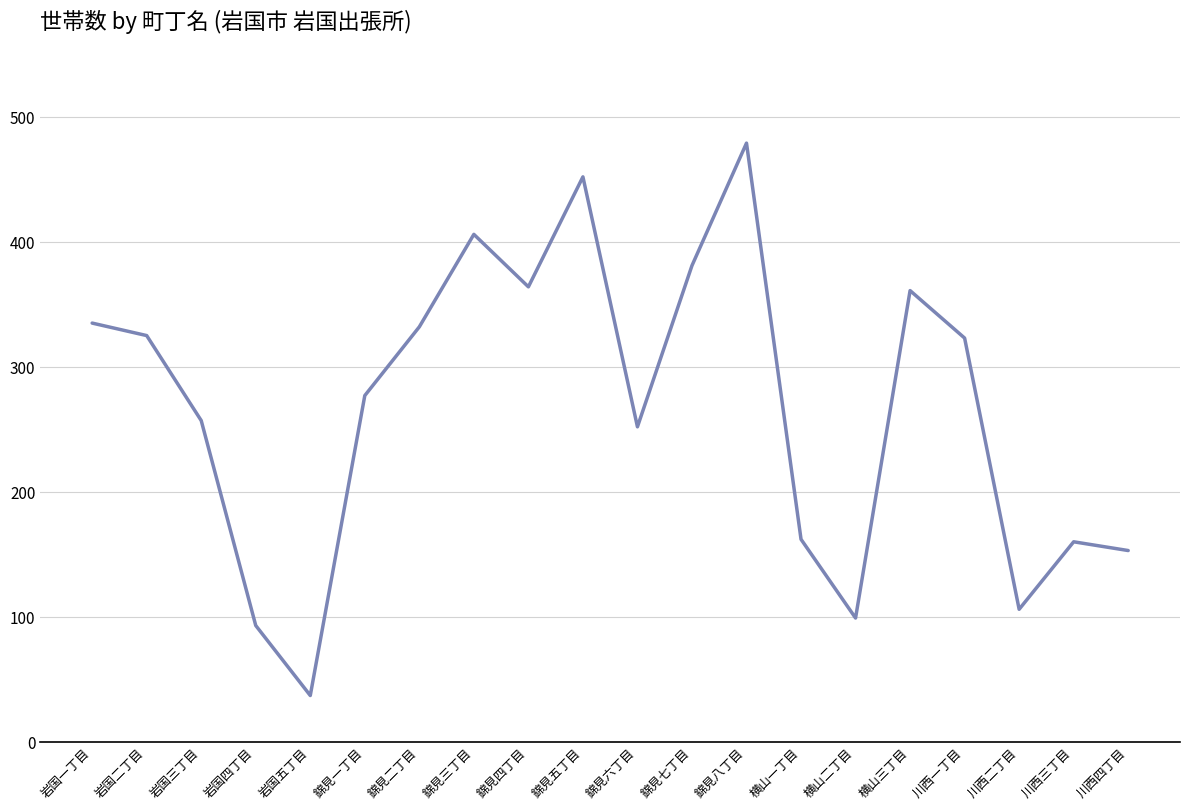

How many values are below 323?

10